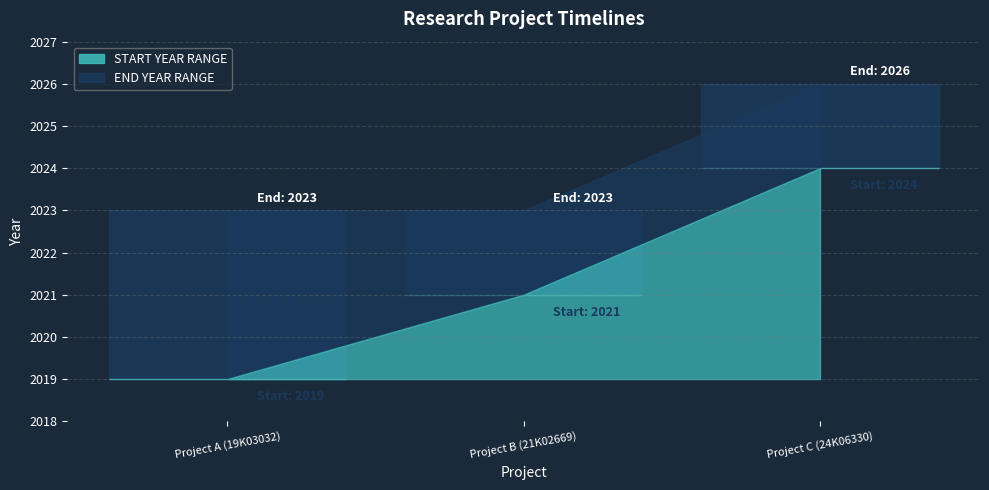

Between Project C (24K06330) and Project B (21K02669), which is larger?

Project C (24K06330)